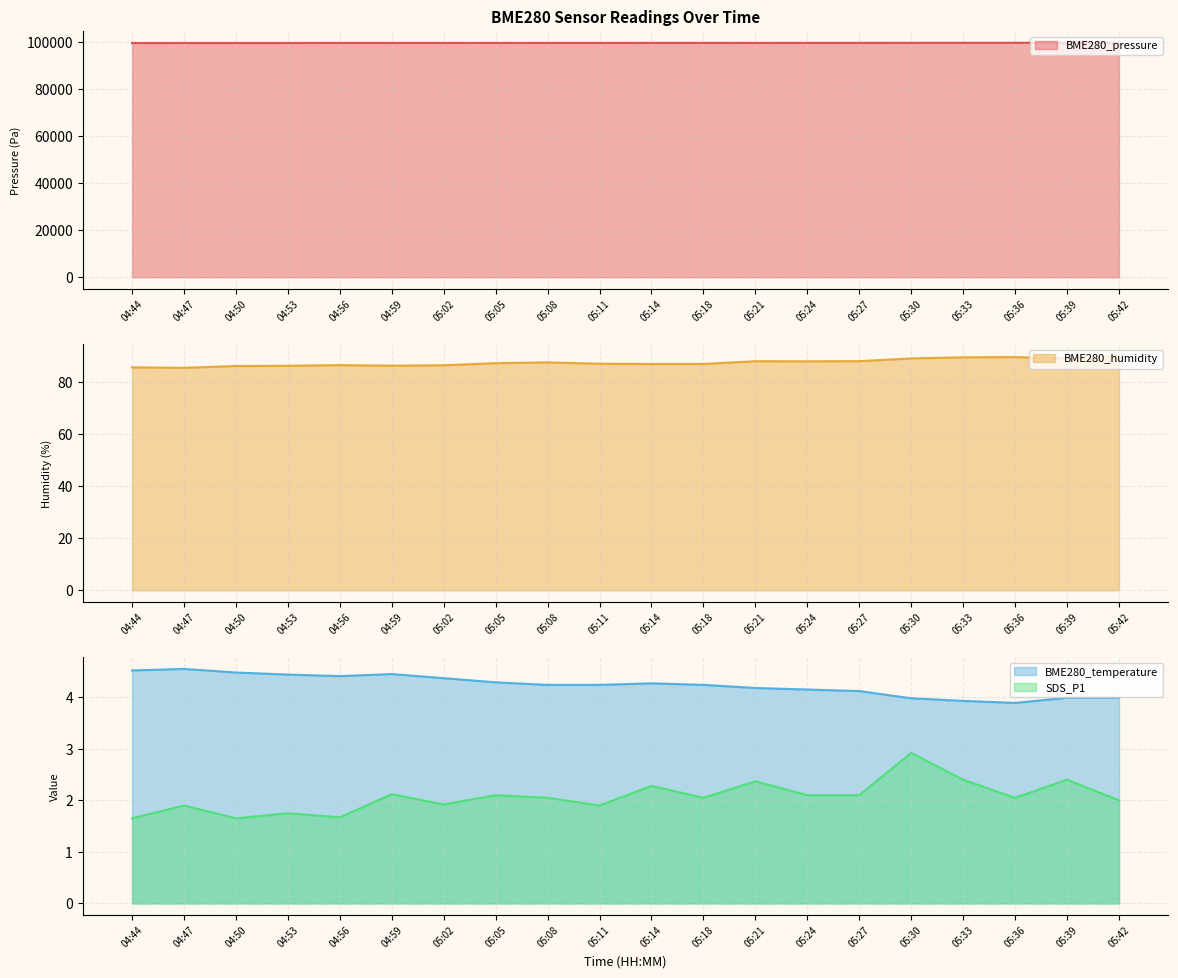

How many values in the BME280_temperature series are below 4?

5